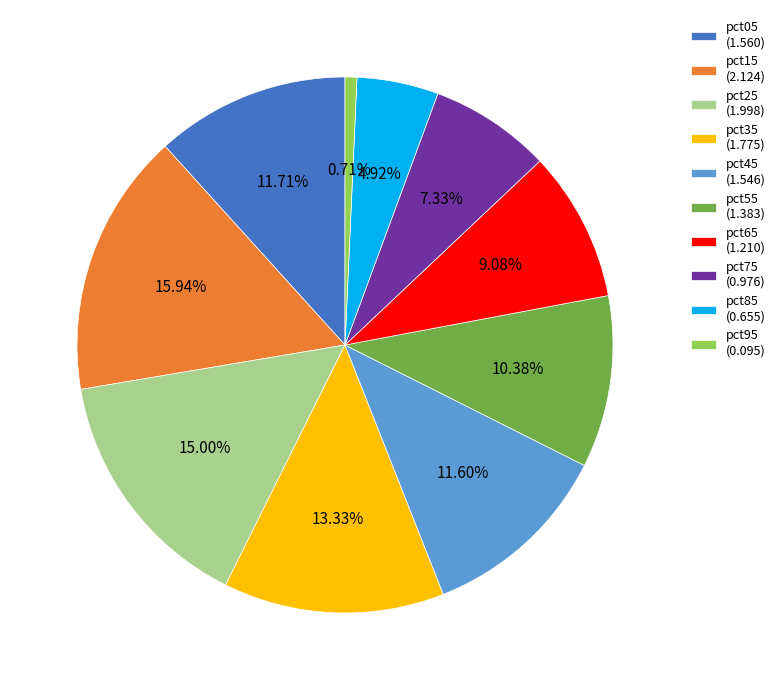

Does any single category account for the majority?

No